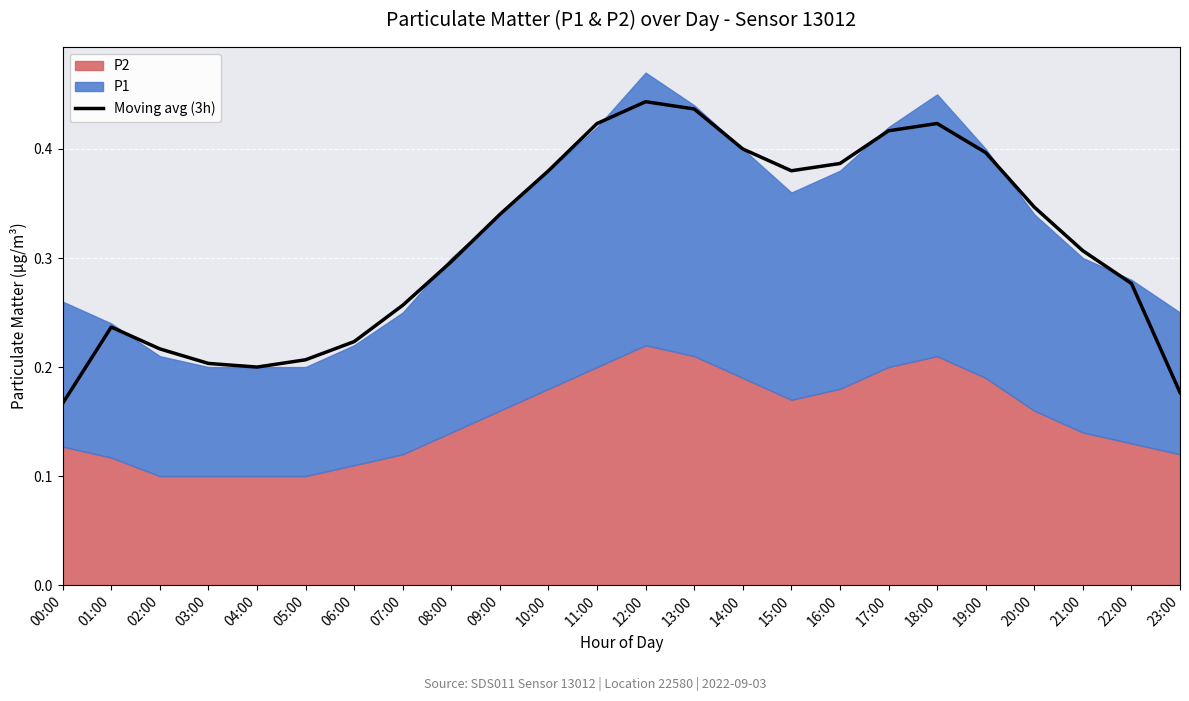

Reading left to right, extract all data points from this chart.

00:00=0.2	01:00=0.2	02:00=0.2	03:00=0.2	04:00=0.2	05:00=0.2	06:00=0.2	07:00=0.3	08:00=0.3	09:00=0.3	10:00=0.4	11:00=0.4	12:00=0.4	13:00=0.4	14:00=0.4	15:00=0.4	16:00=0.4	17:00=0.4	18:00=0.4	19:00=0.4	20:00=0.3	21:00=0.3	22:00=0.3	23:00=0.2